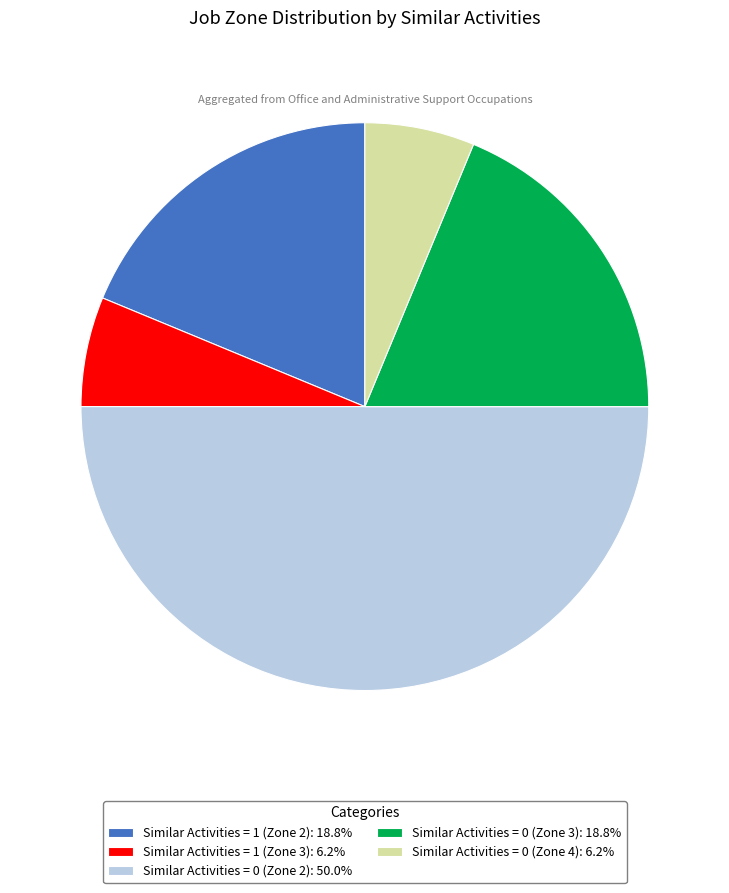

The Similar Activities = 0 (Zone 3) slice represents 19% of the pie. True or false?

True